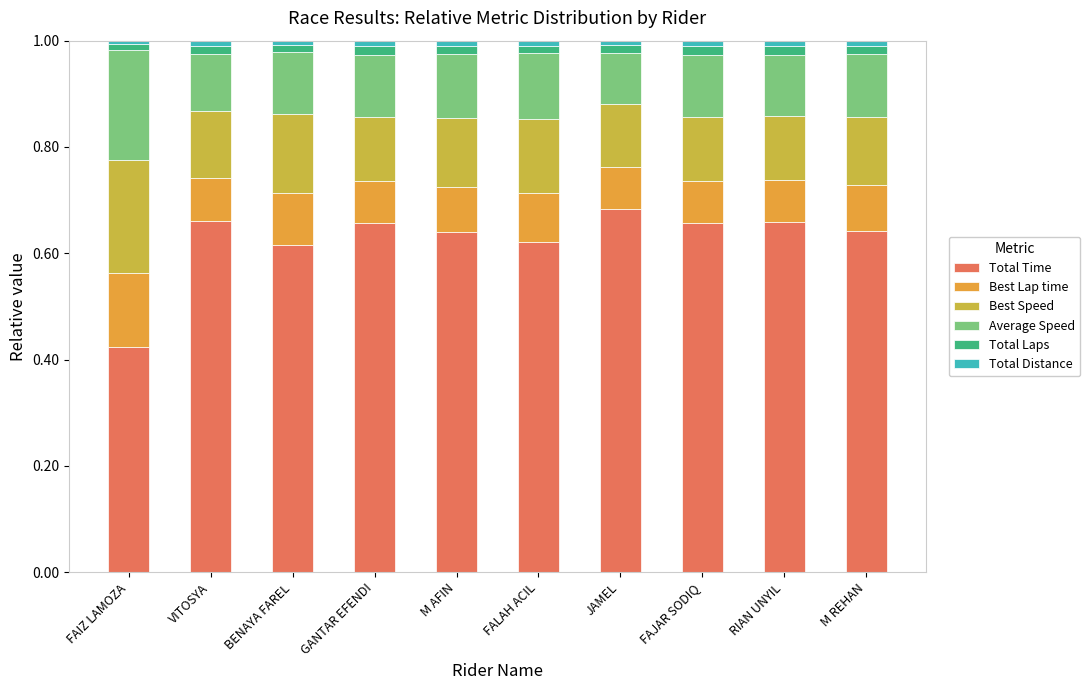

Rank the series by their maximum value, from lowest to highest.

Total Distance, Total Laps, Best Lap time, Average Speed, Best Speed, Total Time